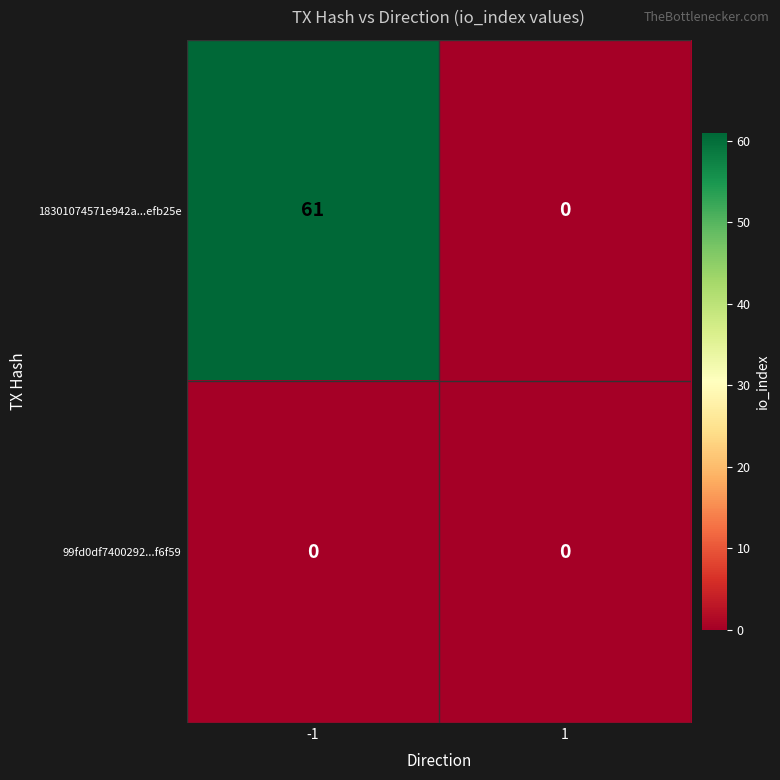

The value of 18301074571e942a...efb25e at 1 is 0. True or false?

True